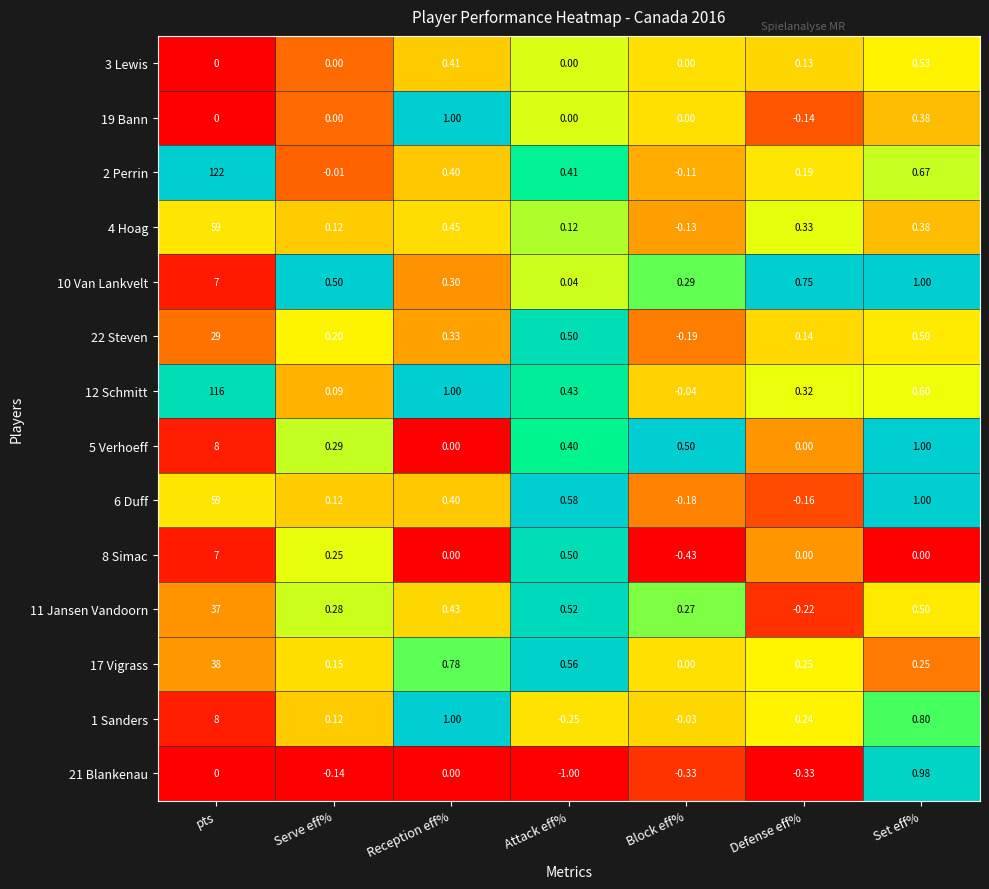

Which label corresponds to the largest value in the chart?

pts